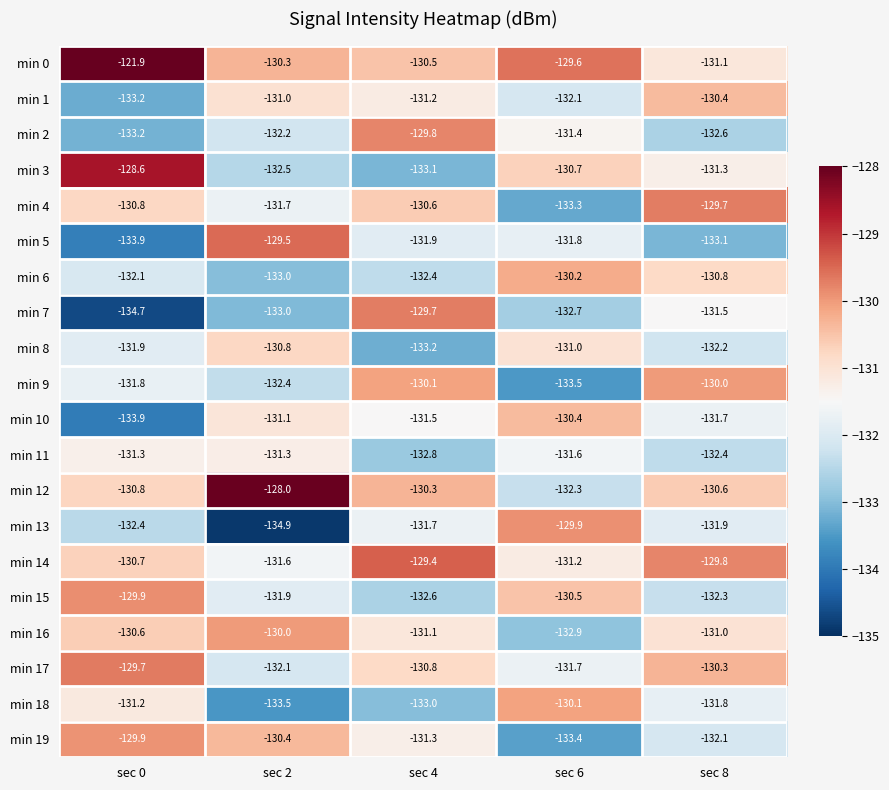

True or false: min 6 has a value of -130.8 at sec 8.

True